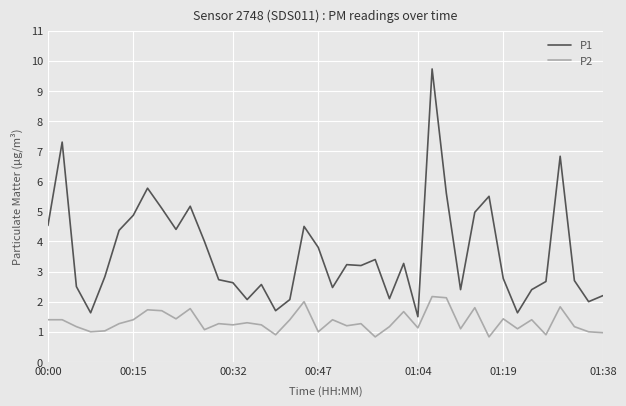

True or false: P1 and P2 intersect in this chart.

False